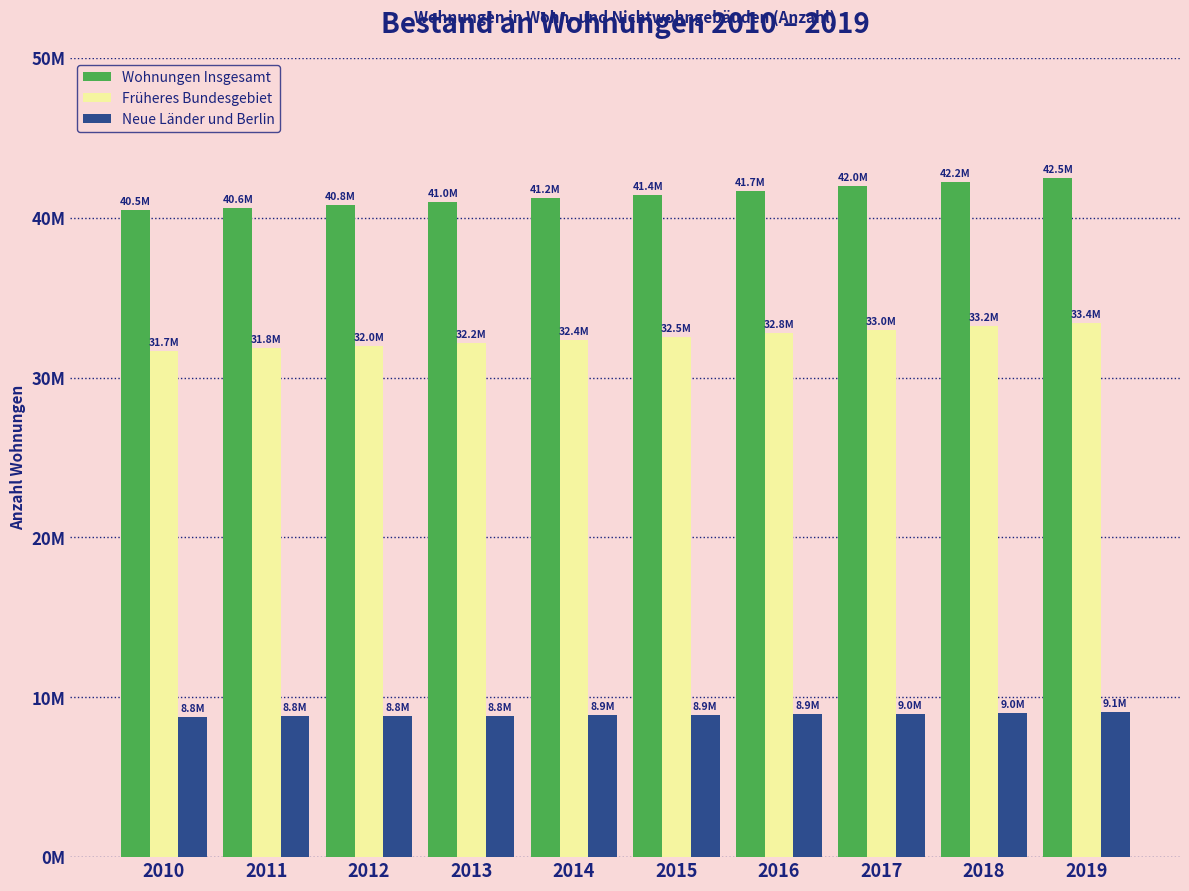

Rank the series by their average value, from lowest to highest.

Neue Länder und Berlin, Früheres Bundesgebiet, Wohnungen Insgesamt